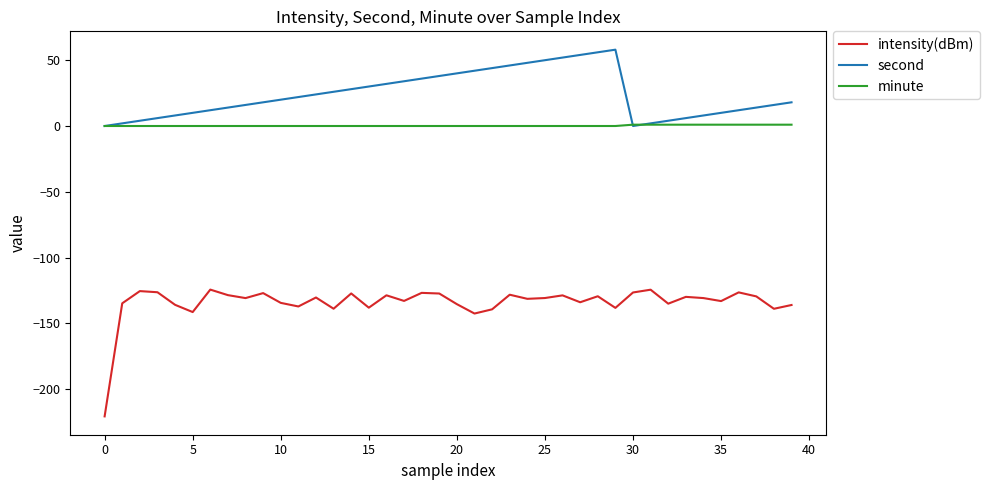

Which series has the widest spread of values?

intensity(dBm)